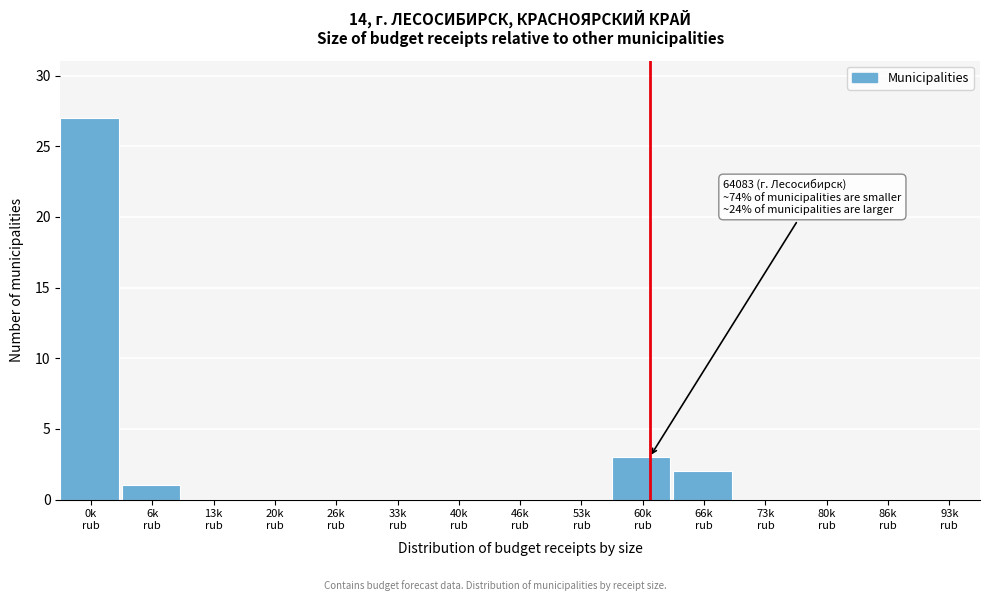

What is the sum of all values?

33